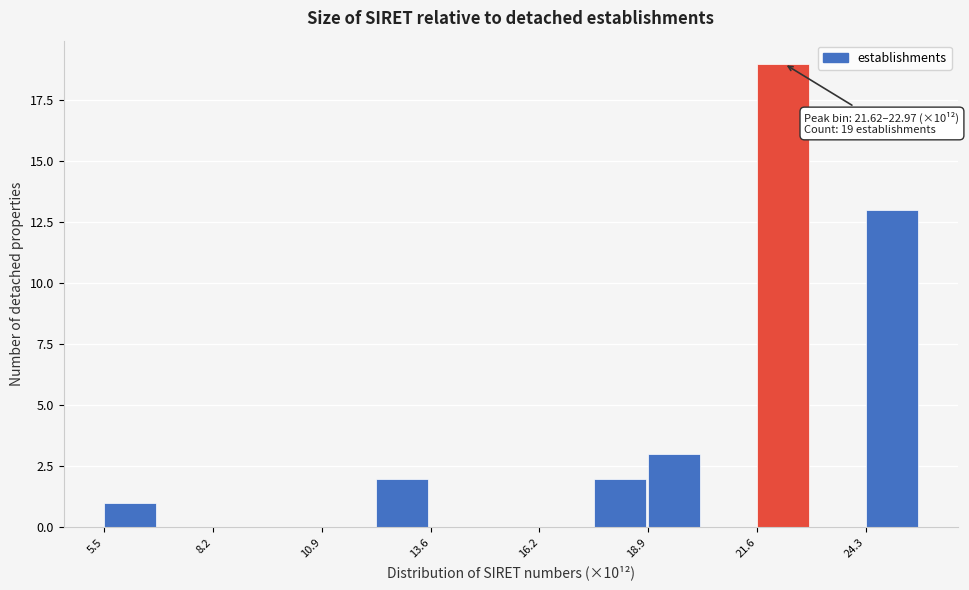

Around what value on the x-axis is the tallest bar? Give the approximate position of its centre, as read against the axis.

22.5